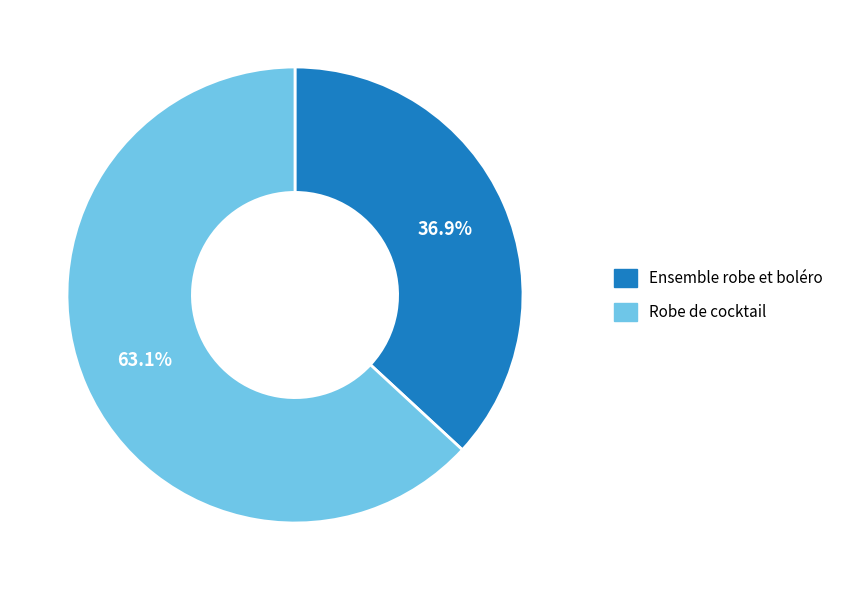

Which category has the biggest portion of the pie?

Robe de cocktail